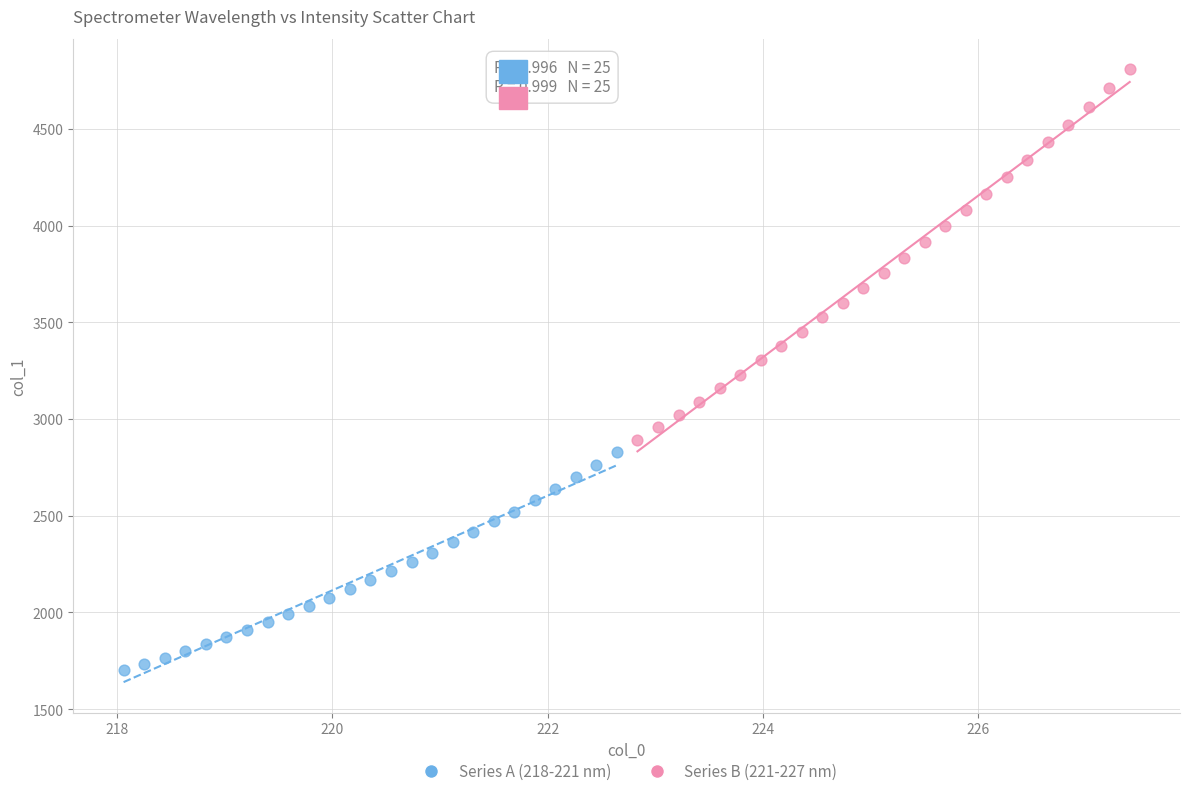

Which series contains the lowest Y value?

Series A (218-221 nm)